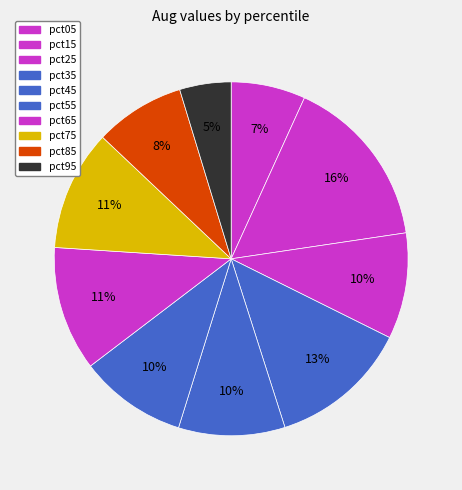

To the nearest percent, what percentage of the pie is pct75?

11%